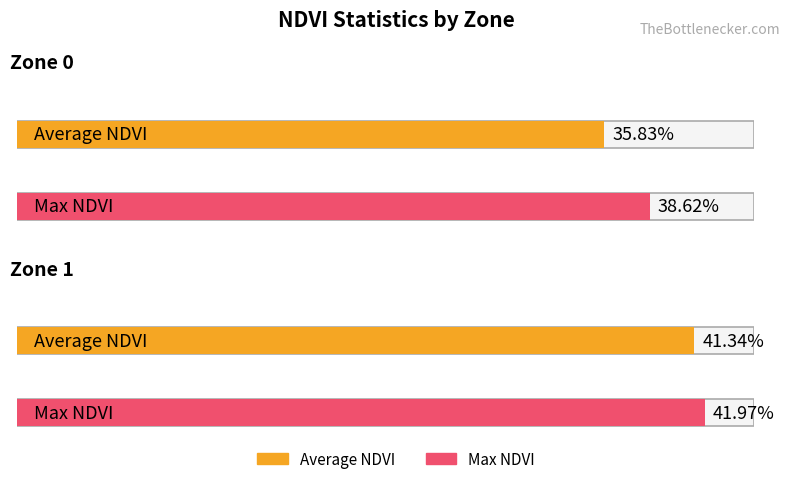

What is the lowest value of the Max NDVI series?

0.4